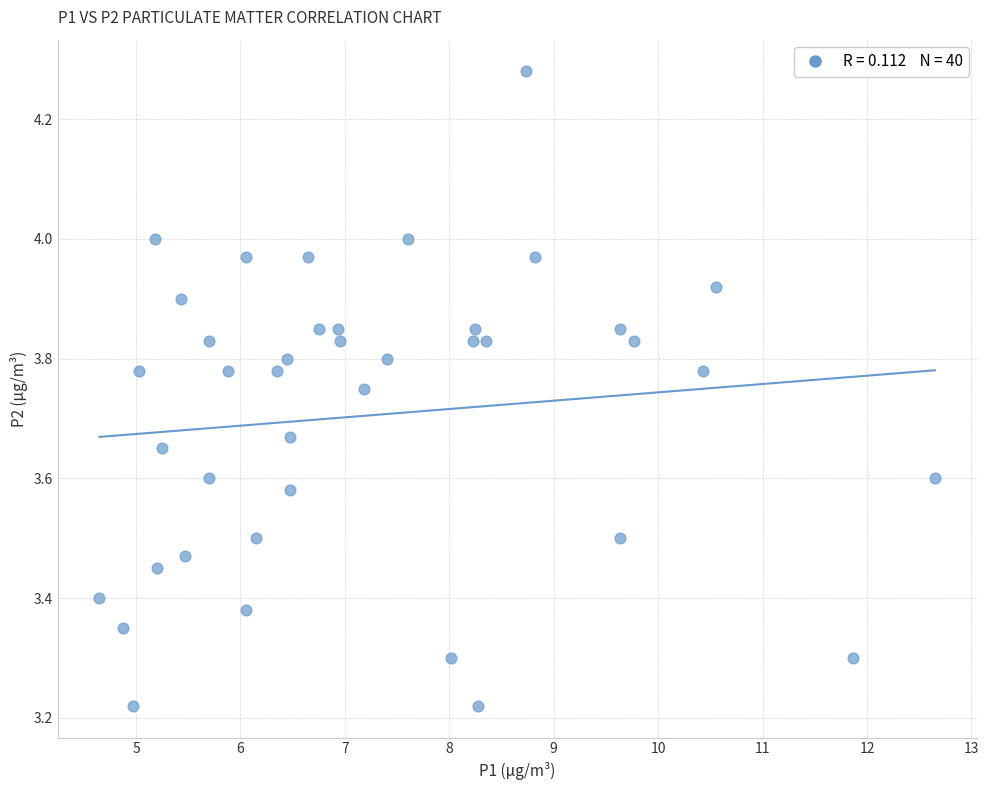

What is the range of X values (max minus min)?

8.0